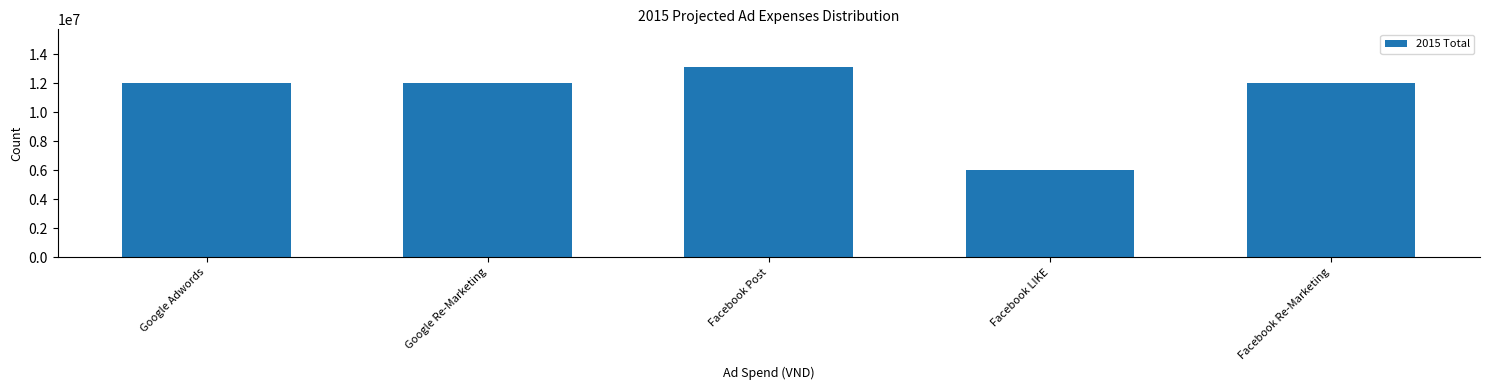

Reading left to right, extract all data points from this chart.

12000000	12000000	13100000	6000000	12000000